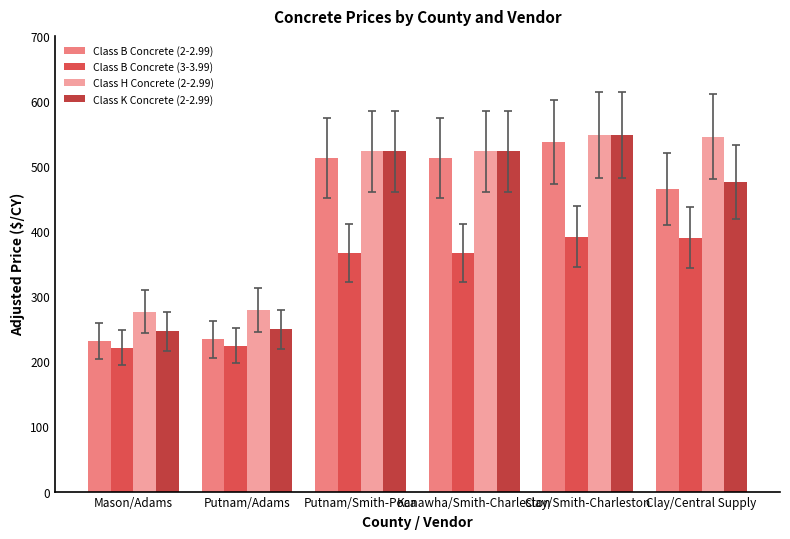

The value of Class B Concrete (2-2.99) at Kanawha/Smith-Charleston is 512.5. True or false?

True